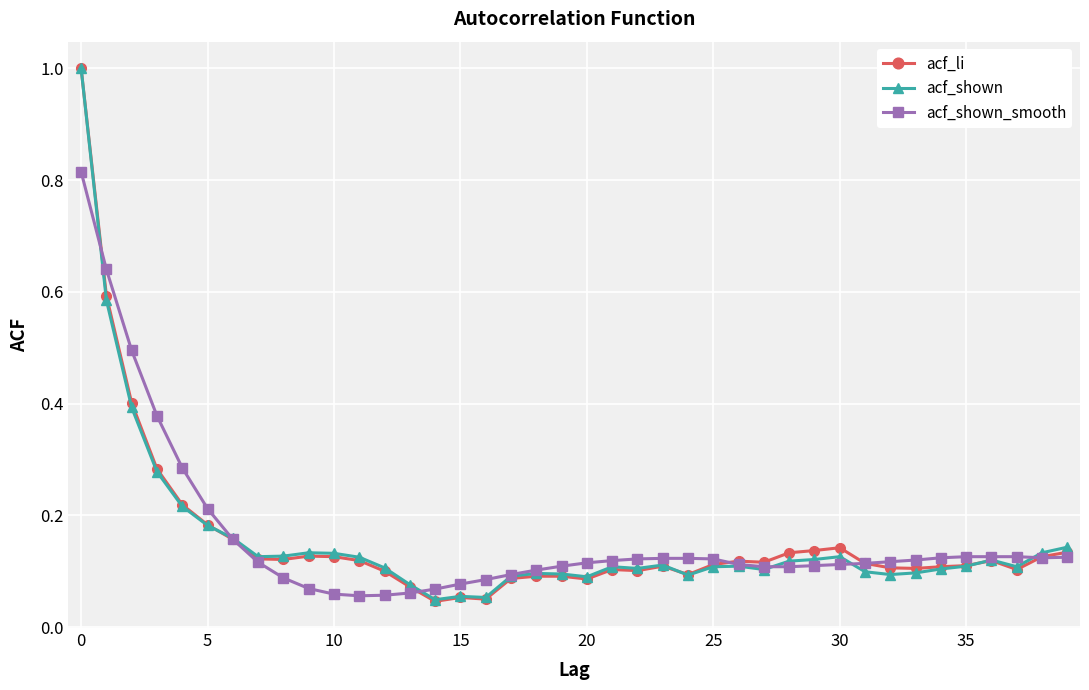

At how many categories does at least one series exceed 0?

40